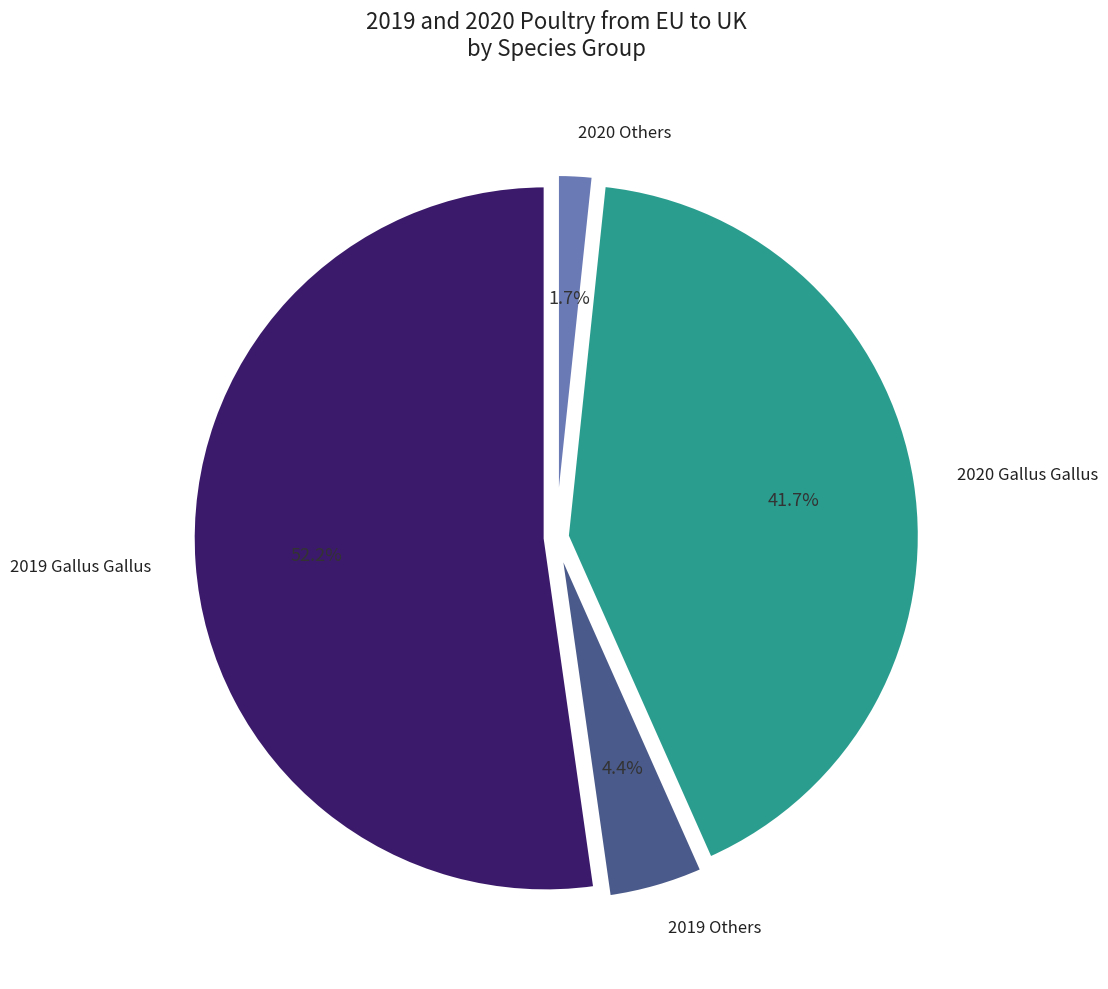

Is there any slice that represents more than half of the pie?

Yes